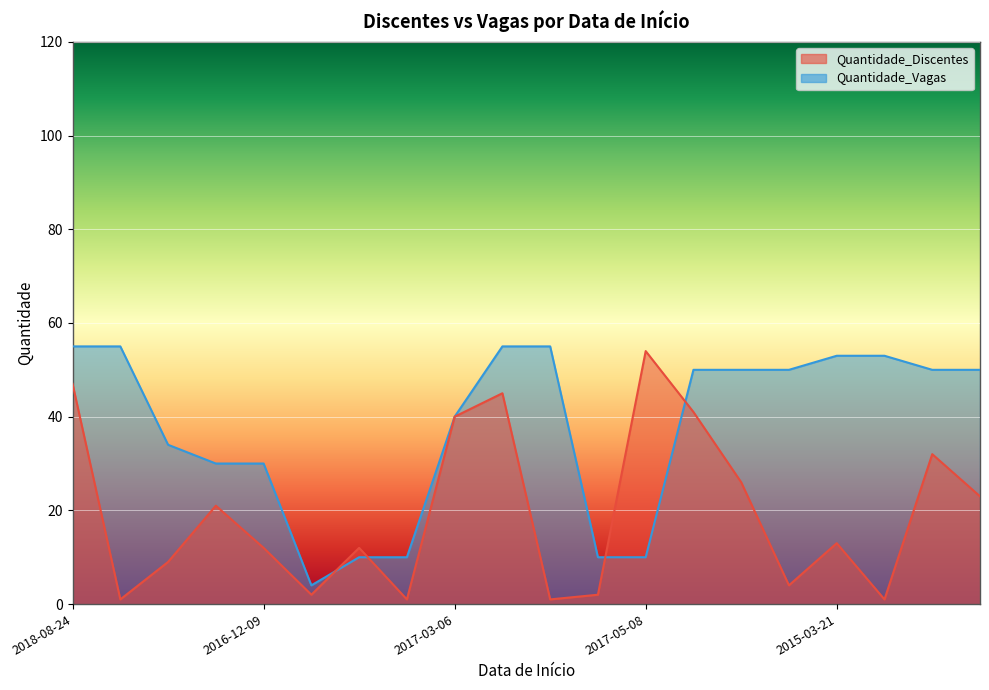

How many distinct data groups are displayed?

2